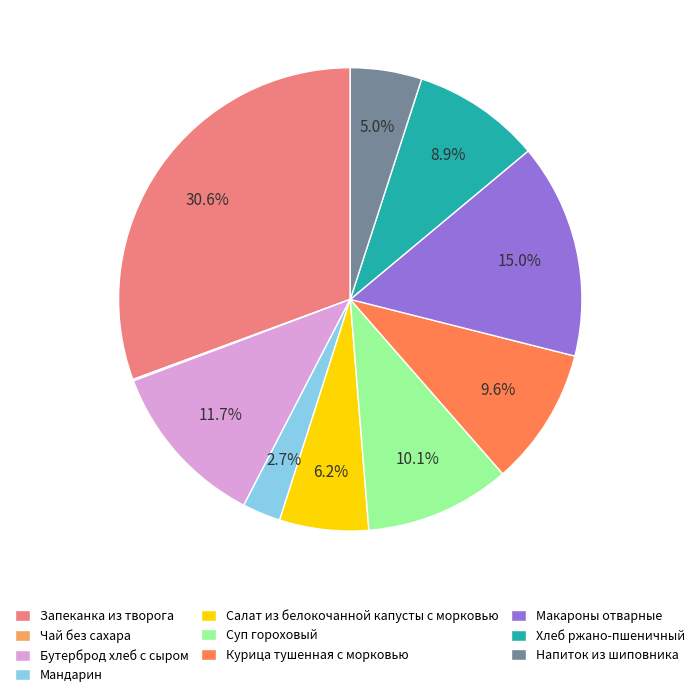

Which category has the biggest portion of the pie?

Запеканка из творога